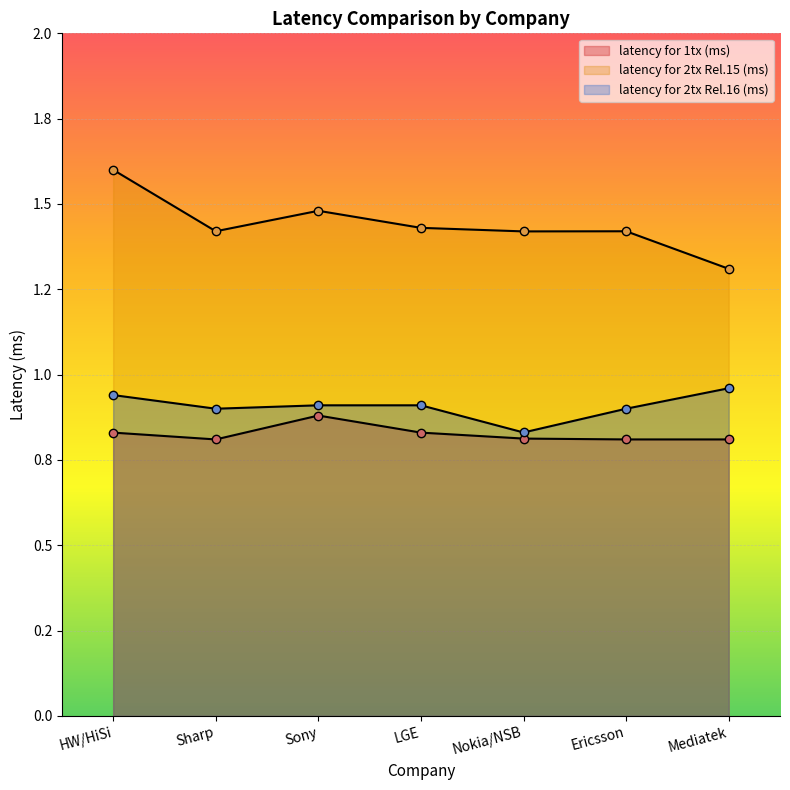

True or false: latency for 1tx (ms) and latency for 2tx Rel.15 (ms) cross at least once.

False